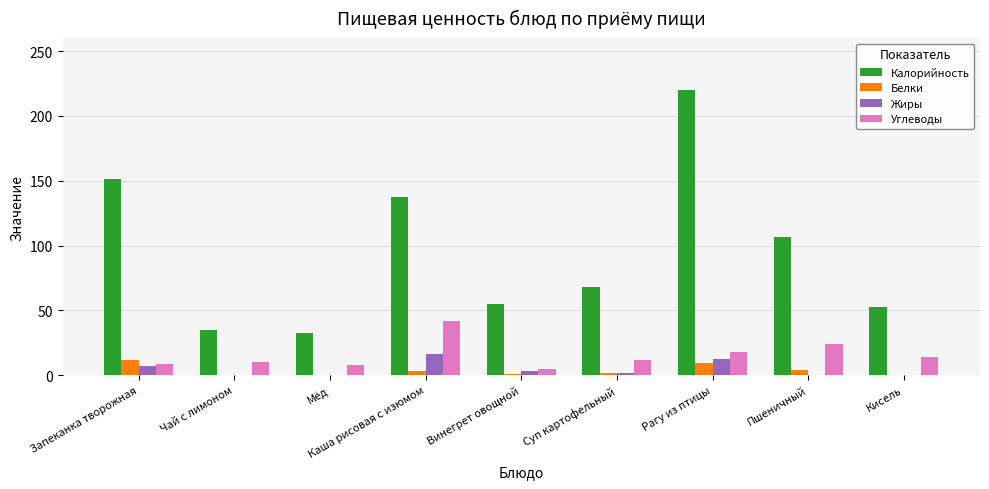

Are the bars horizontal?

No